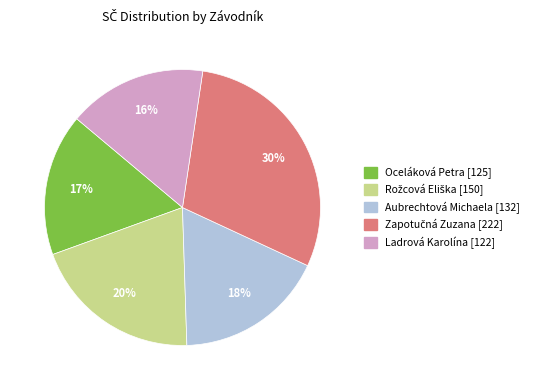

How many slices are in this pie chart?

5